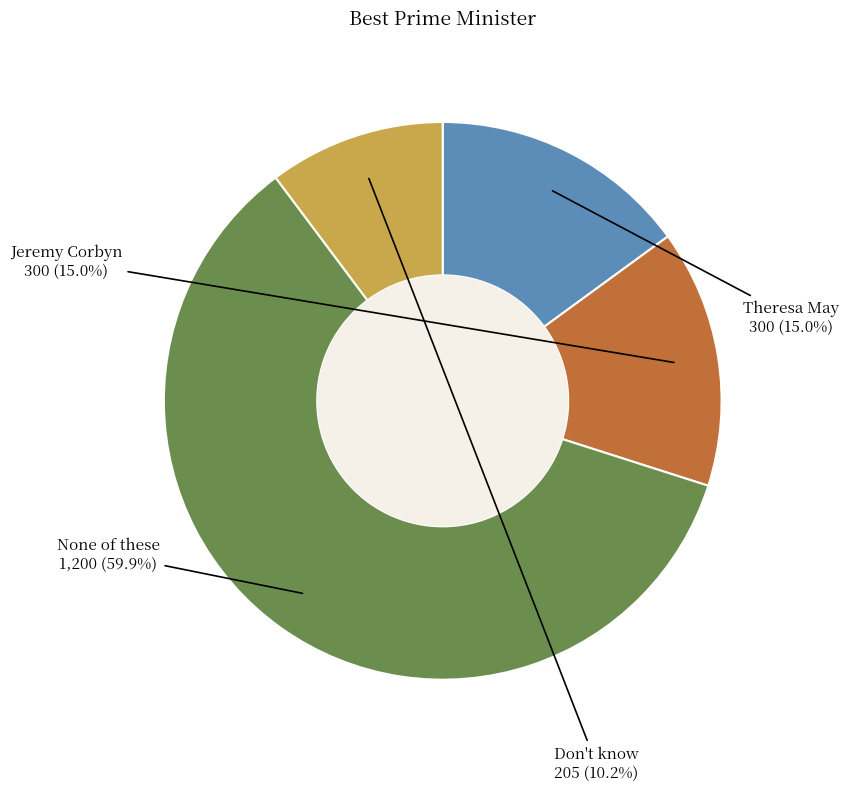

Which has a higher value, Theresa May or Don't know?

Theresa May